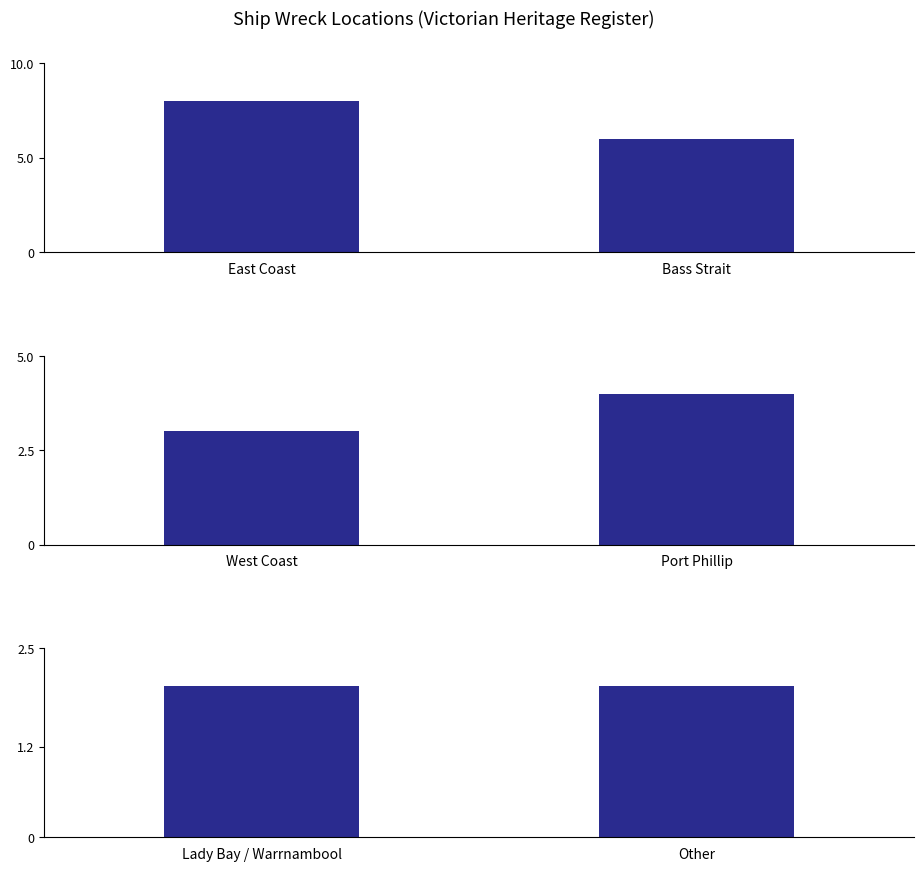

Rank the categories by value from lowest to highest.

Lady Bay / Warrnambool, Other, West Coast, Port Phillip, Bass Strait, East Coast